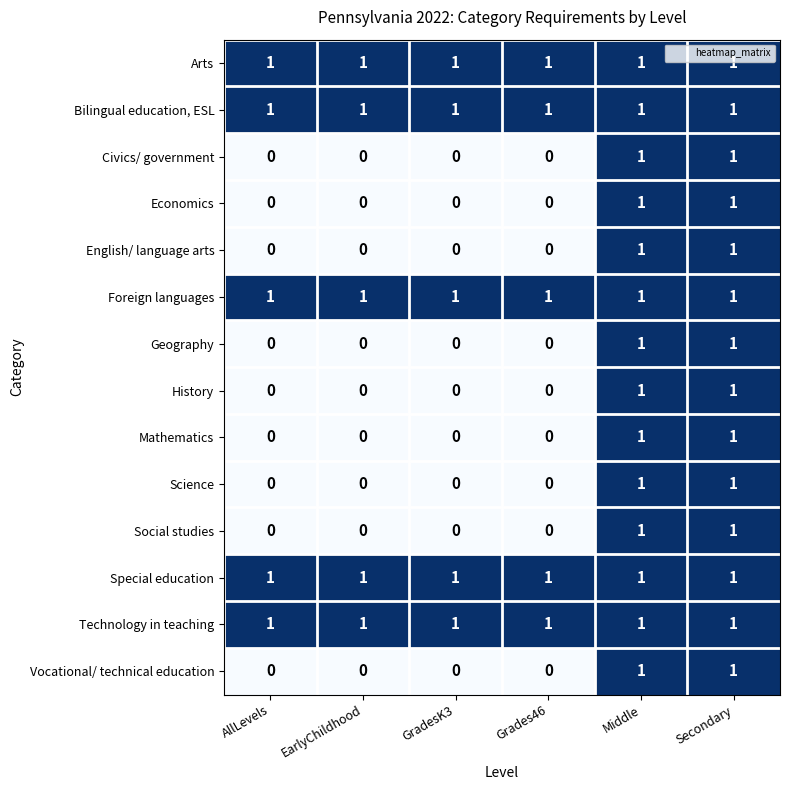

Is the value of Social studies at Grades46 greater than the value of Arts at Secondary?

No